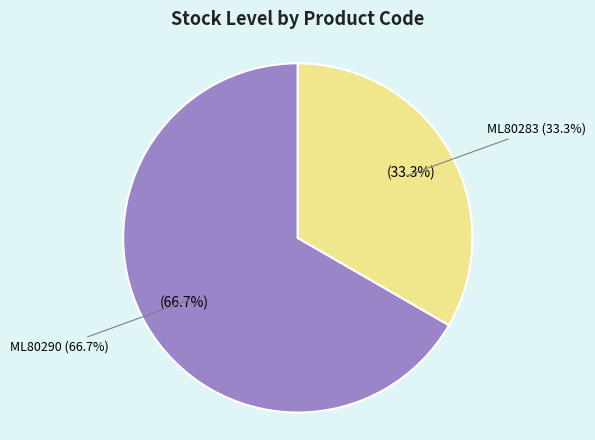

Is there a majority slice in this chart?

Yes